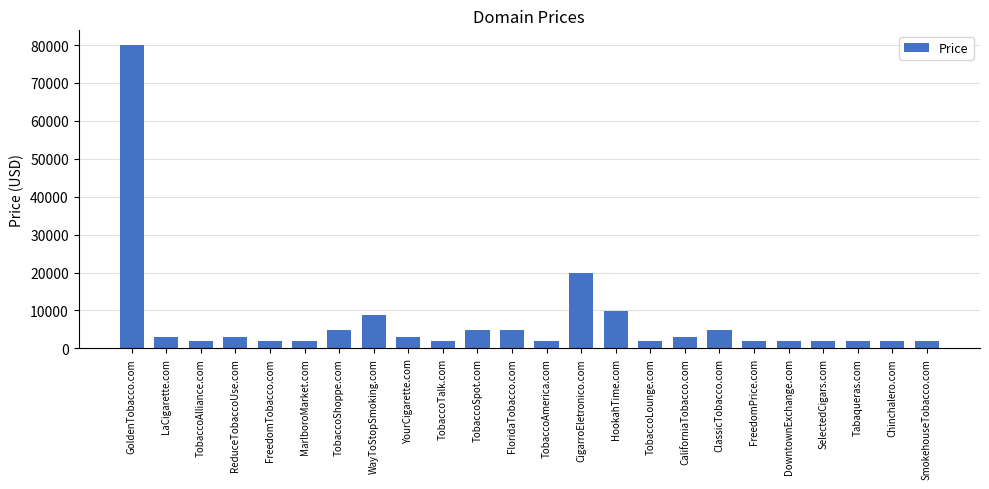

What is the change in value from LaCigarette.com to FreedomTobacco.com?

-1000